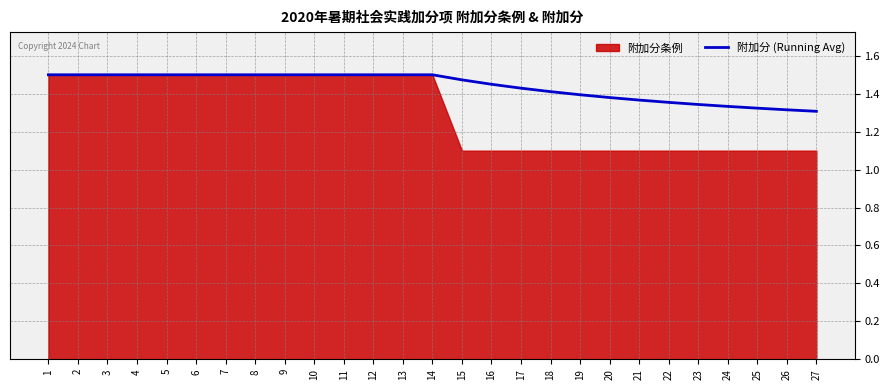

The 附加分 (Running Avg) series shows 0.3 at 22. True or false?

False